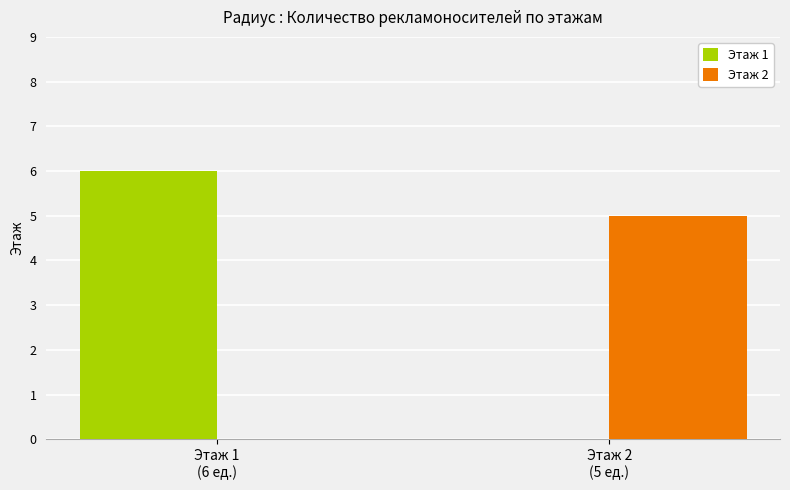

At which category is the sum across all series the highest?

Этаж 1
(6 ед.)